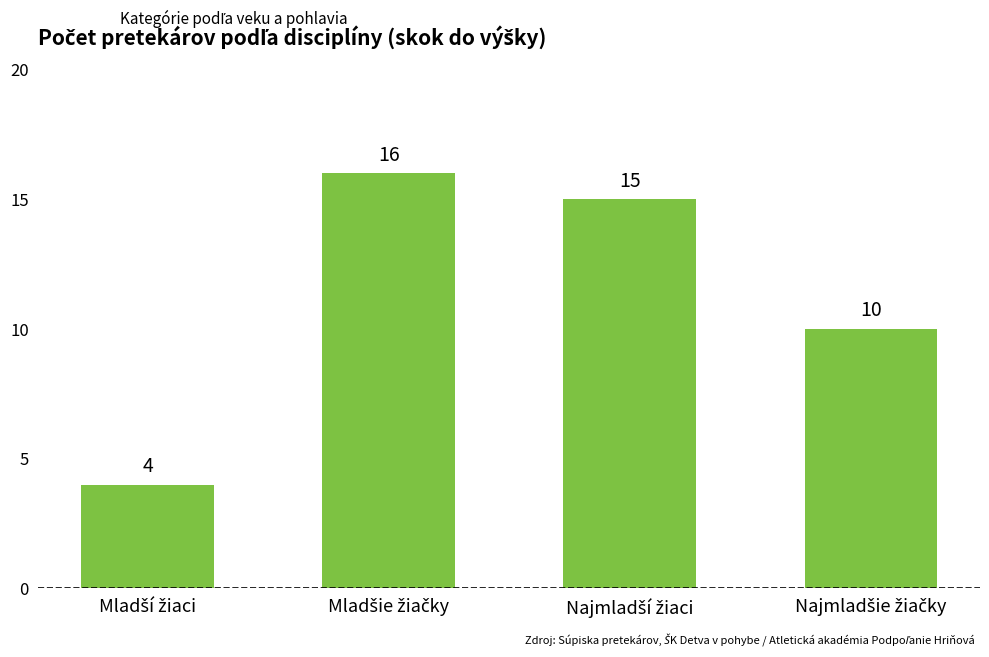

What is the value of the 2nd bar from the left?

16